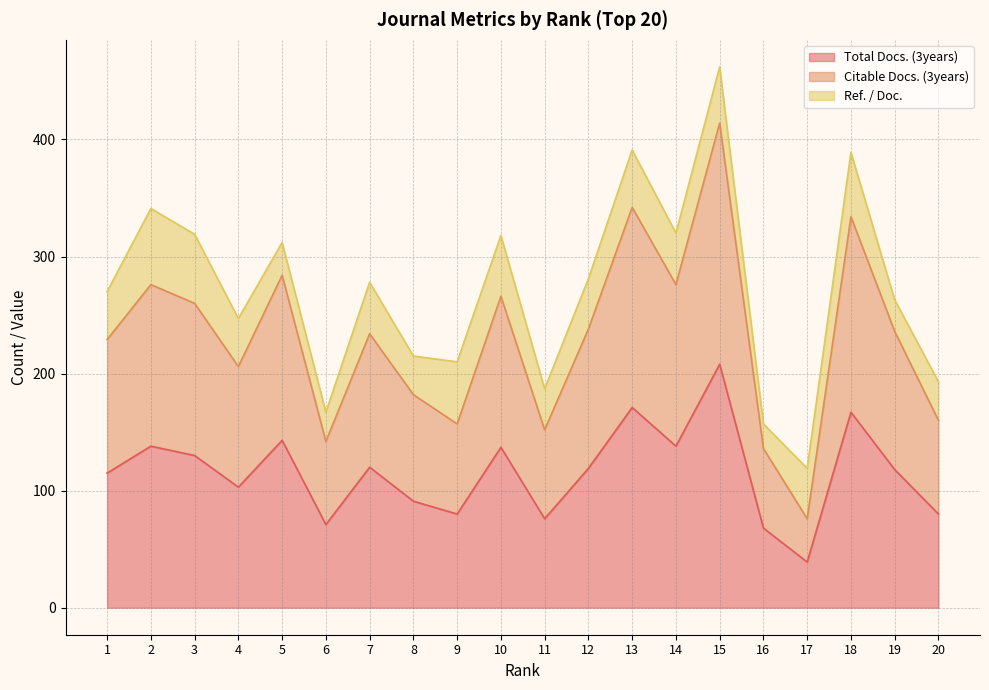

How many data points in Citable Docs. (3years) are above 236?

9